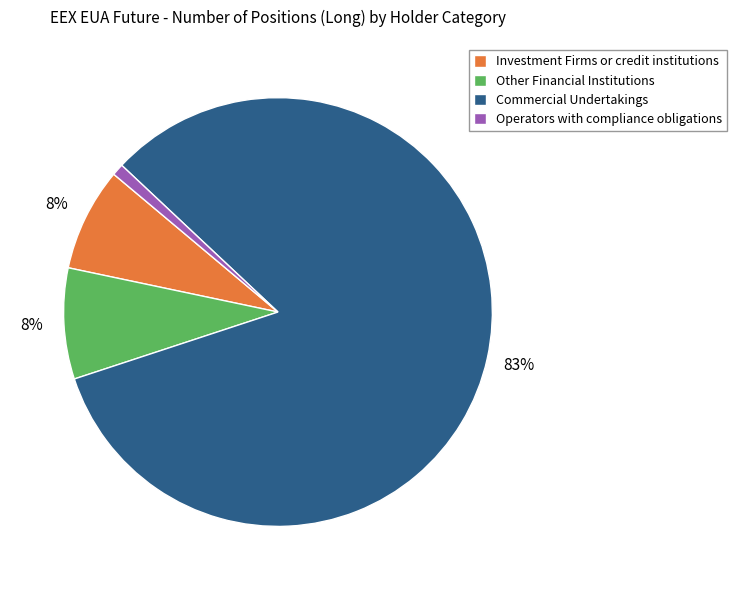

To the nearest percent, what portion does Commercial Undertakings represent?

83%